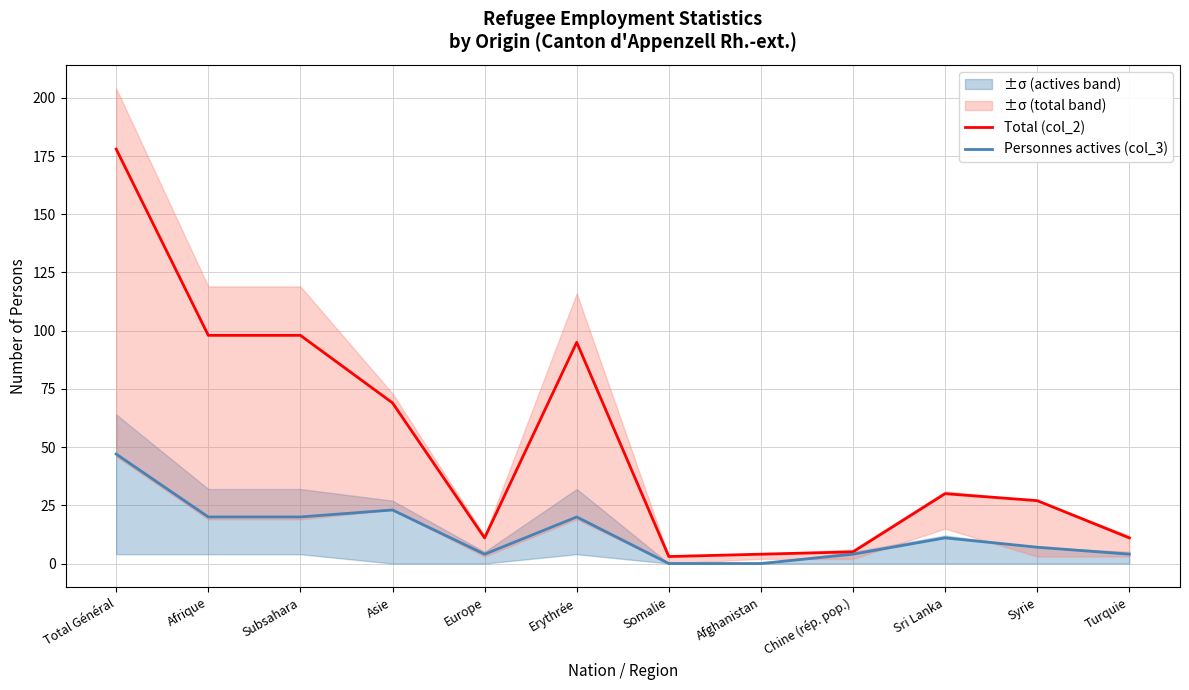

Which series has the largest total across all categories?

Total (col_2)